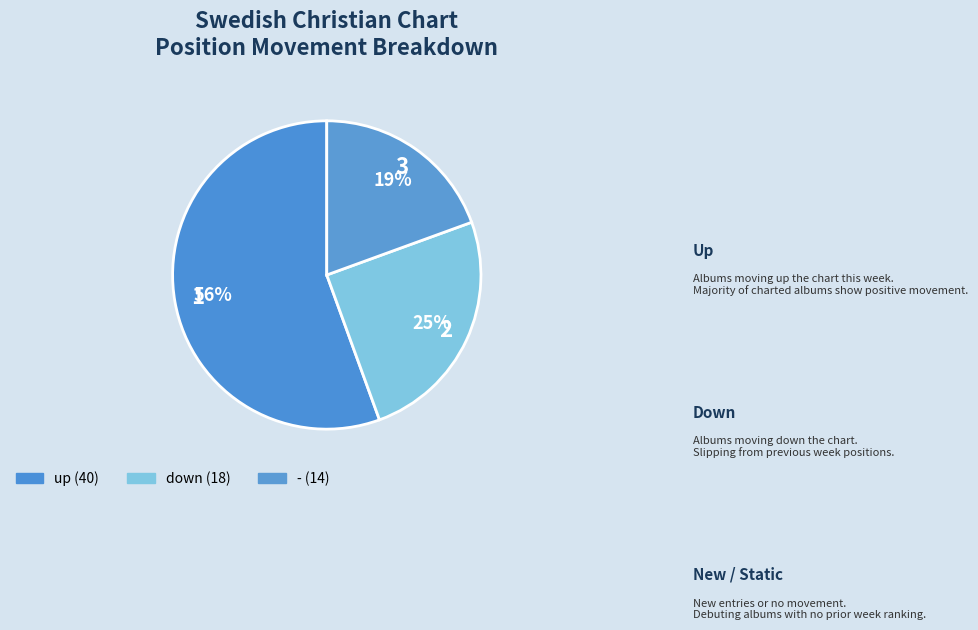

How many slices are in this pie chart?

3